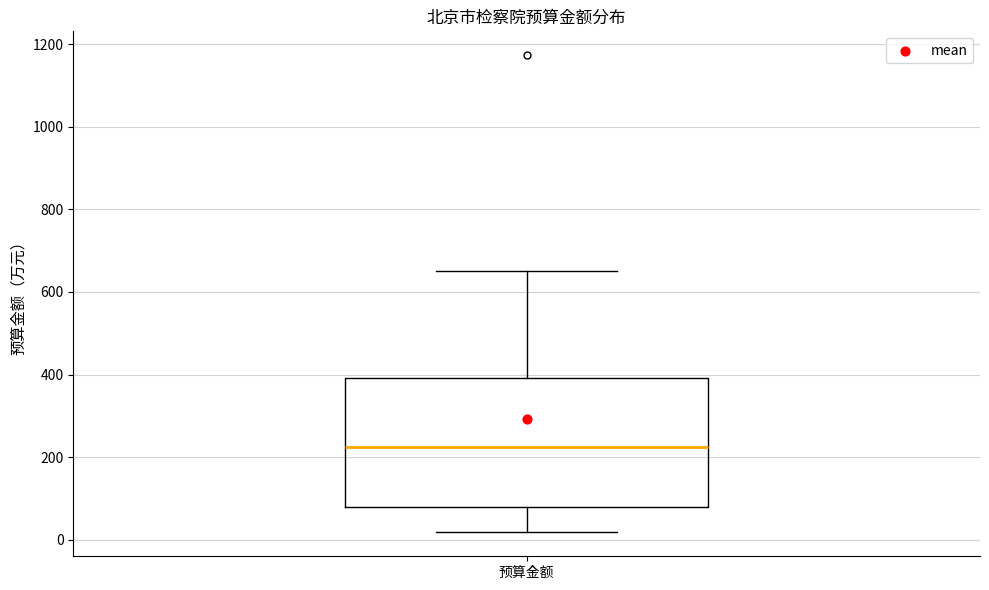

Read this box plot against the y-axis: the position of the median line, the range covered by the box, and the ends of both whiskers. The values are not printed on the chart, so give them approximately, as read against the axis.

median 220, box 80 to 400, whiskers 20 to 660